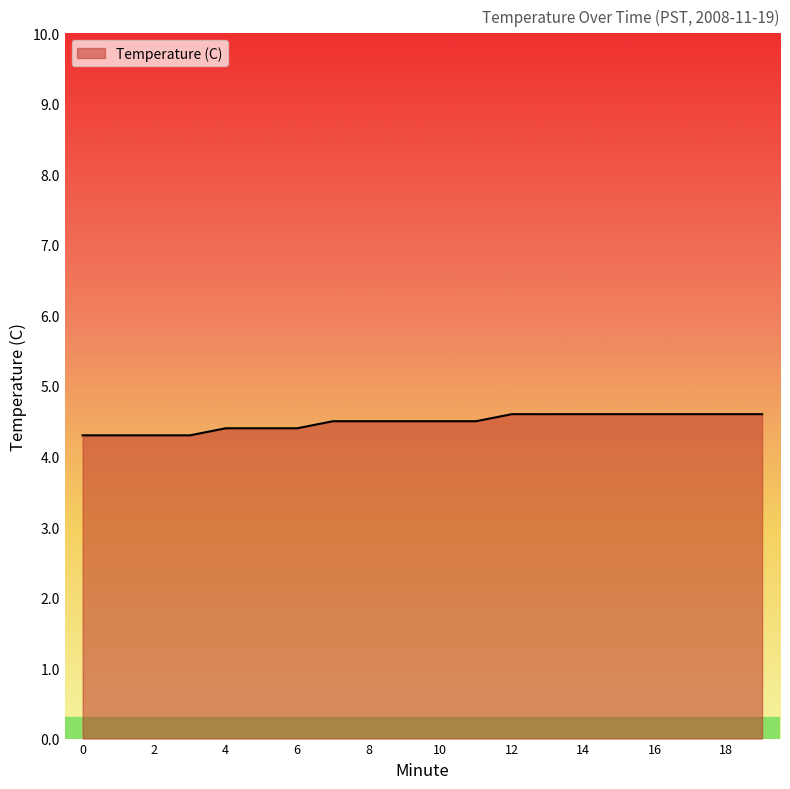

What is the greatest value displayed?

4.6